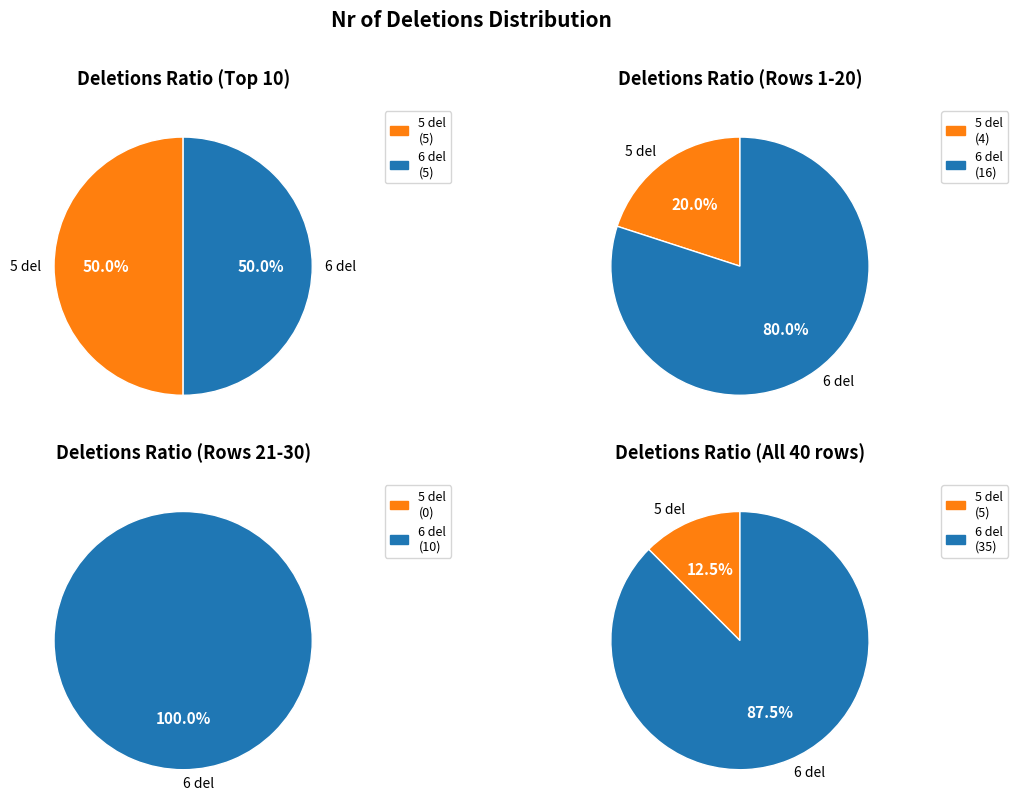

Does 6 deletions represent more than half of the total?

Yes